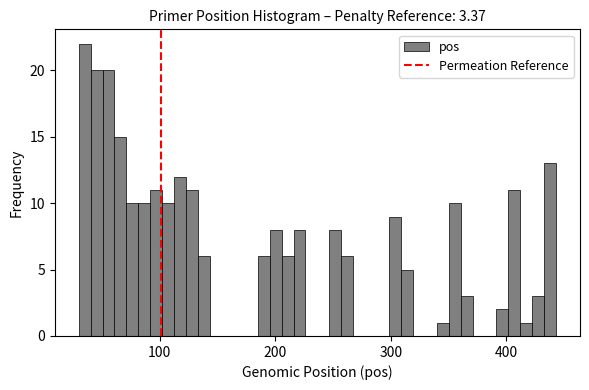

Around what value on the x-axis is the tallest bar? Give the approximate position of its centre, as read against the axis.

40